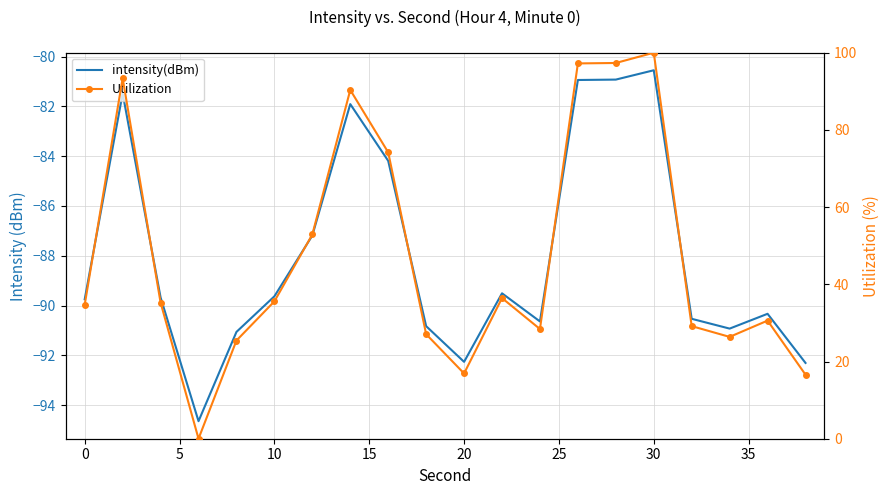

At how many categories does at least one series exceed -13?

20